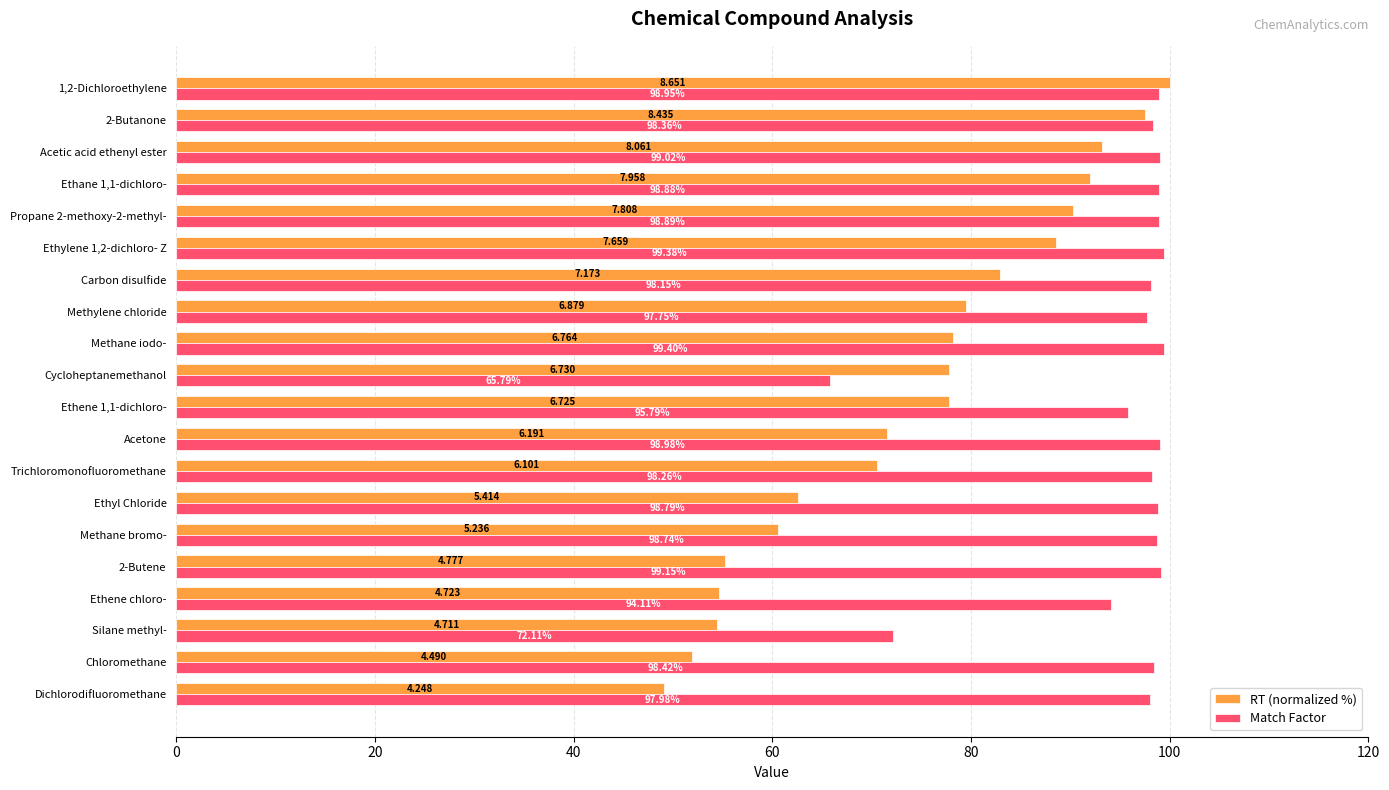

Is the value of Match Factor at Trichloromonofluoromethane greater than the value of RT (normalized %) at Ethyl Chloride?

Yes